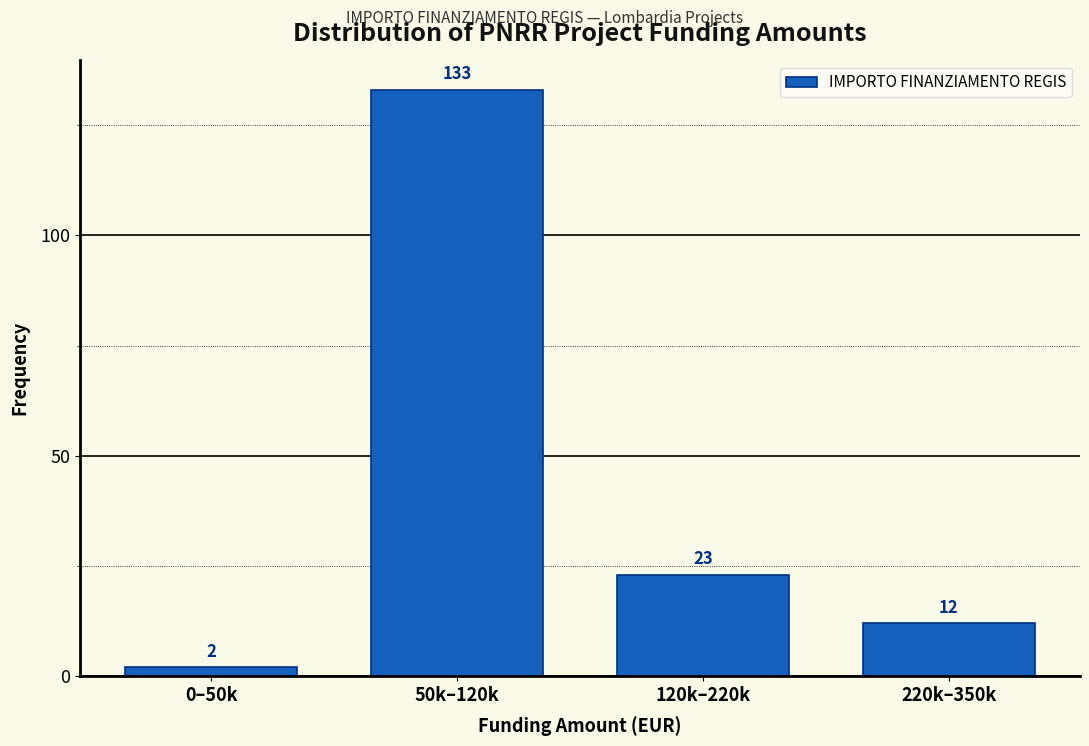

Reading left to right, list all the values displayed in this chart.

2	133	23	12